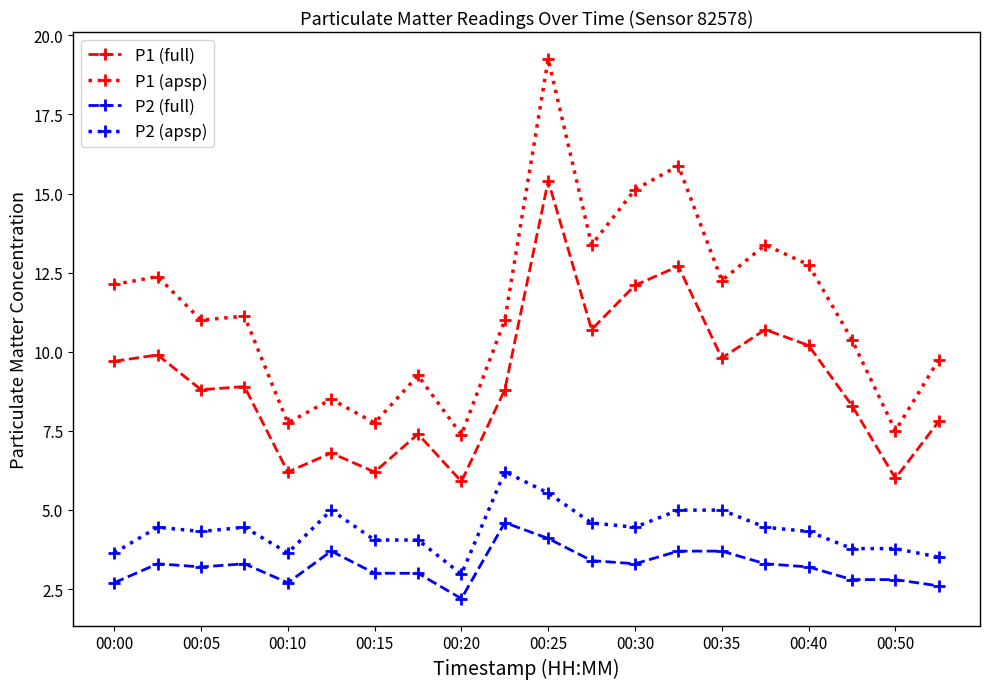

What is the value of the P1 (apsp) point at the 18th from the left?

10.4